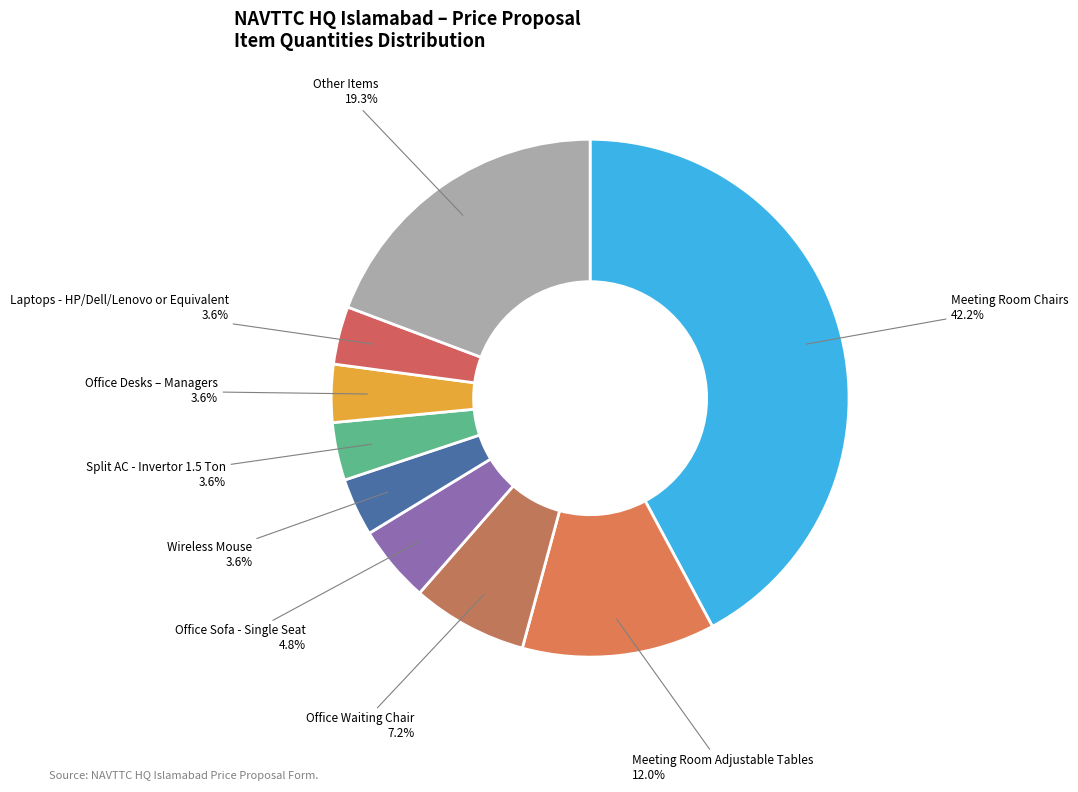

What percentage do Laptops - HP/Dell/Lenovo or Equivalent and Wireless Mouse together represent?

7.2%